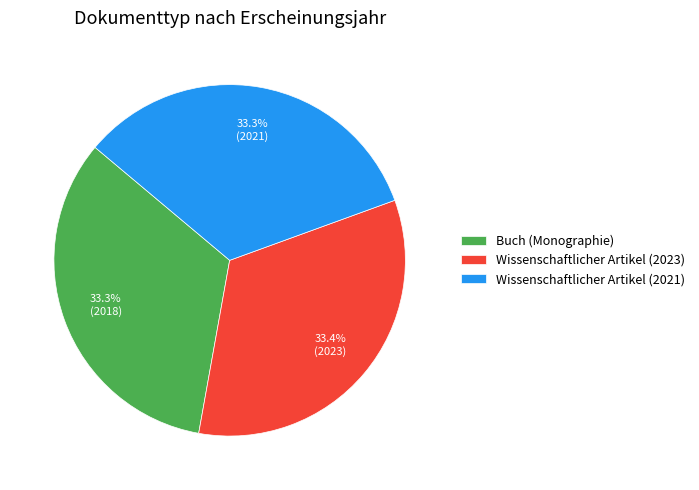

To the nearest percent, what is the combined percentage of Buch (Monographie) and Wissenschaftlicher Artikel (2021)?

67%